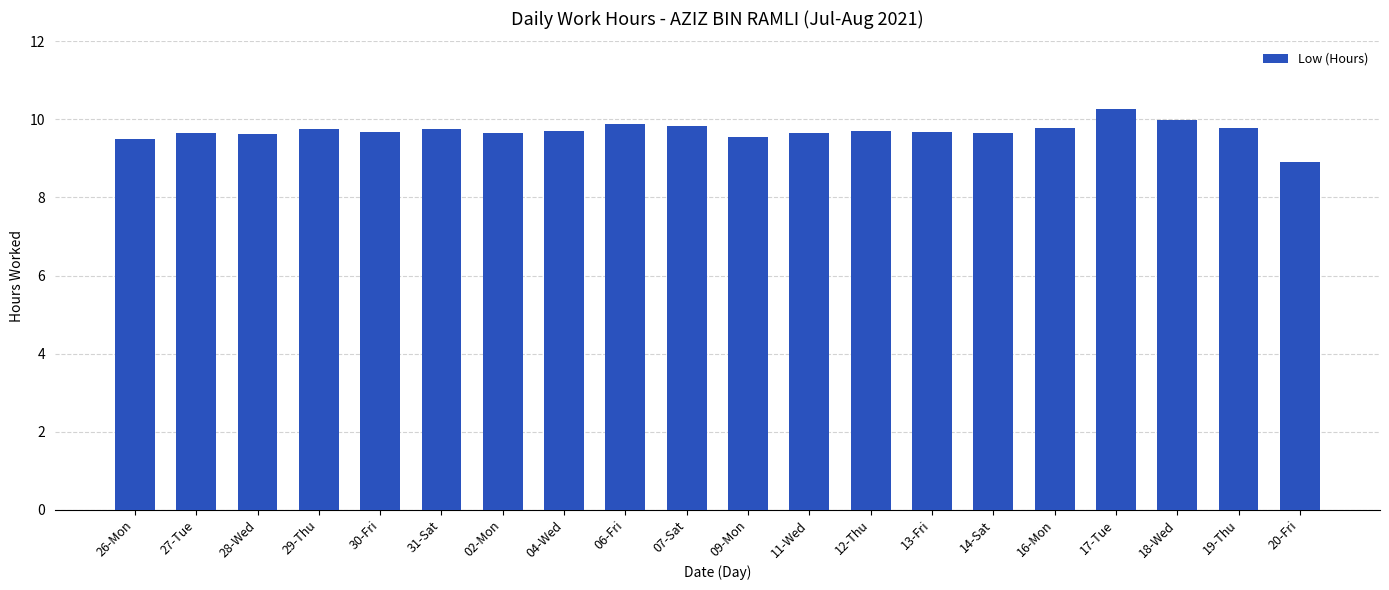

How many bars are there in total?

20